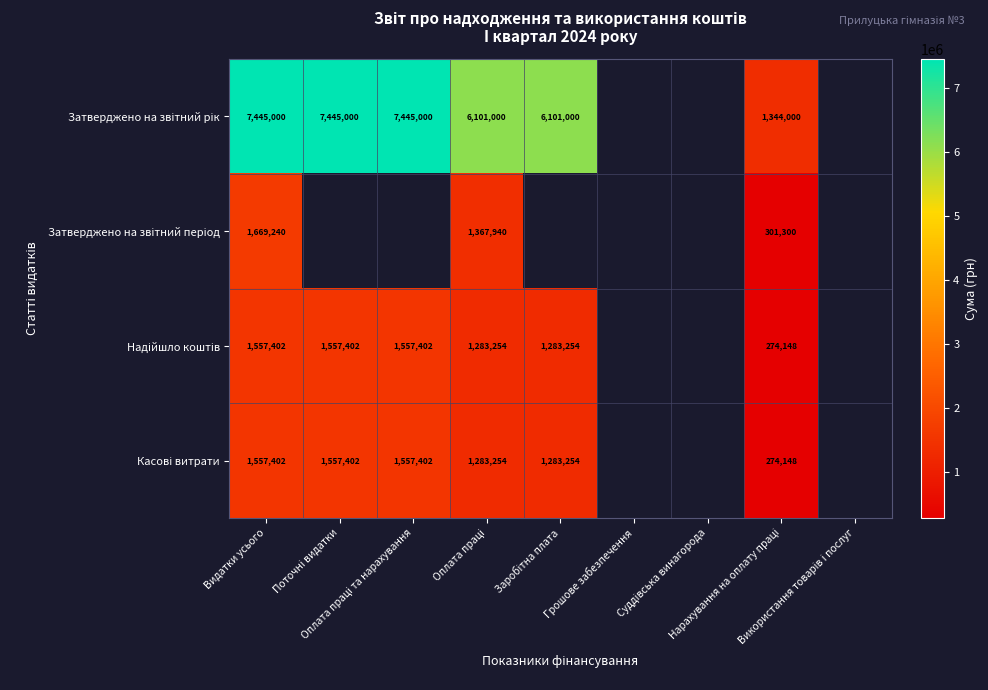

How many values in the Касові витрати series exceed 274147?

6